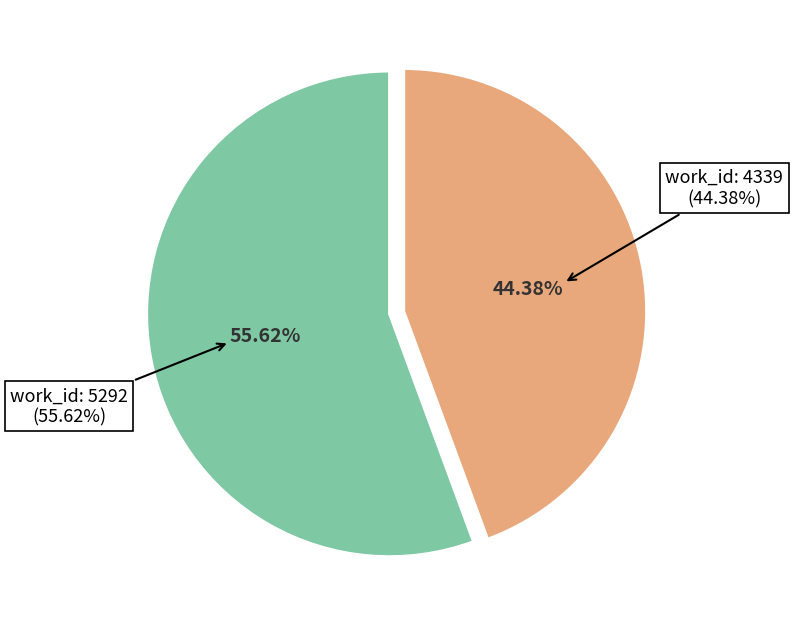

What is the change in value from 4339 to 5292?

+2872